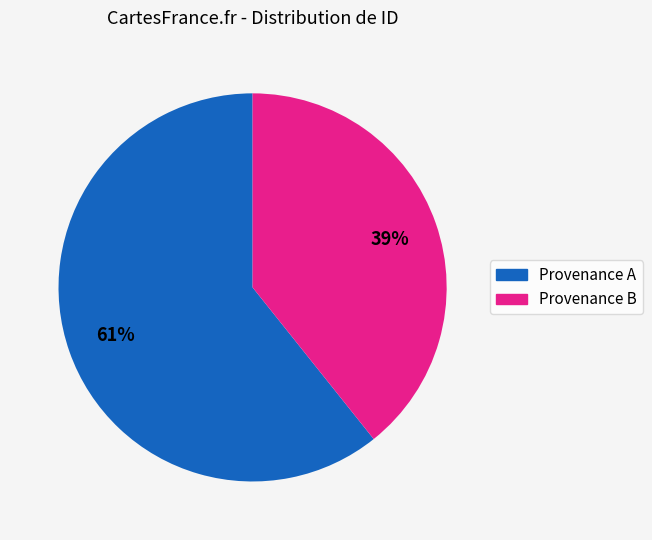

To the nearest percent, what is the average slice percentage?

50%